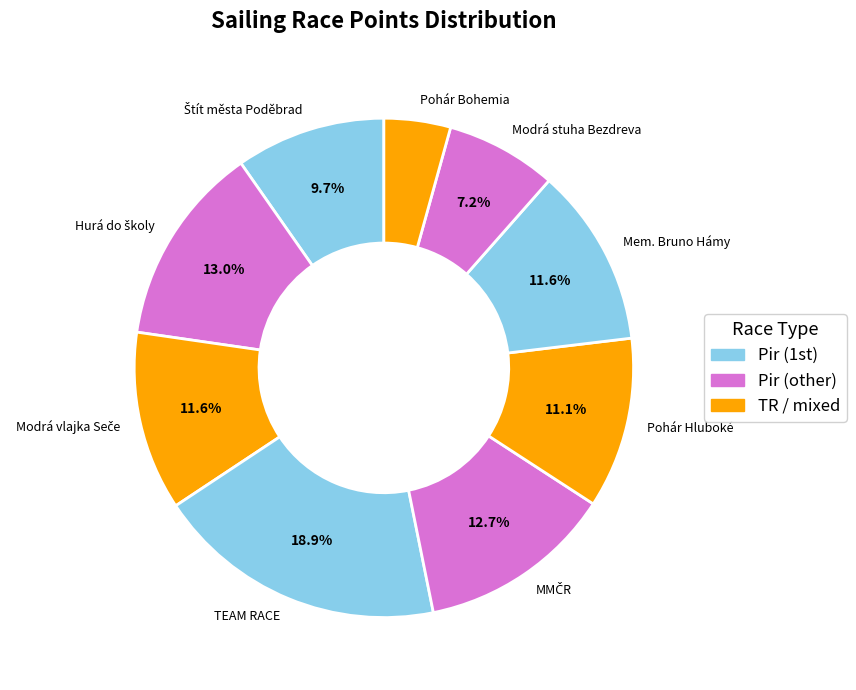

Combined, do Pohár Bohemia and Mem. Bruno Hámy account for over 50%?

No